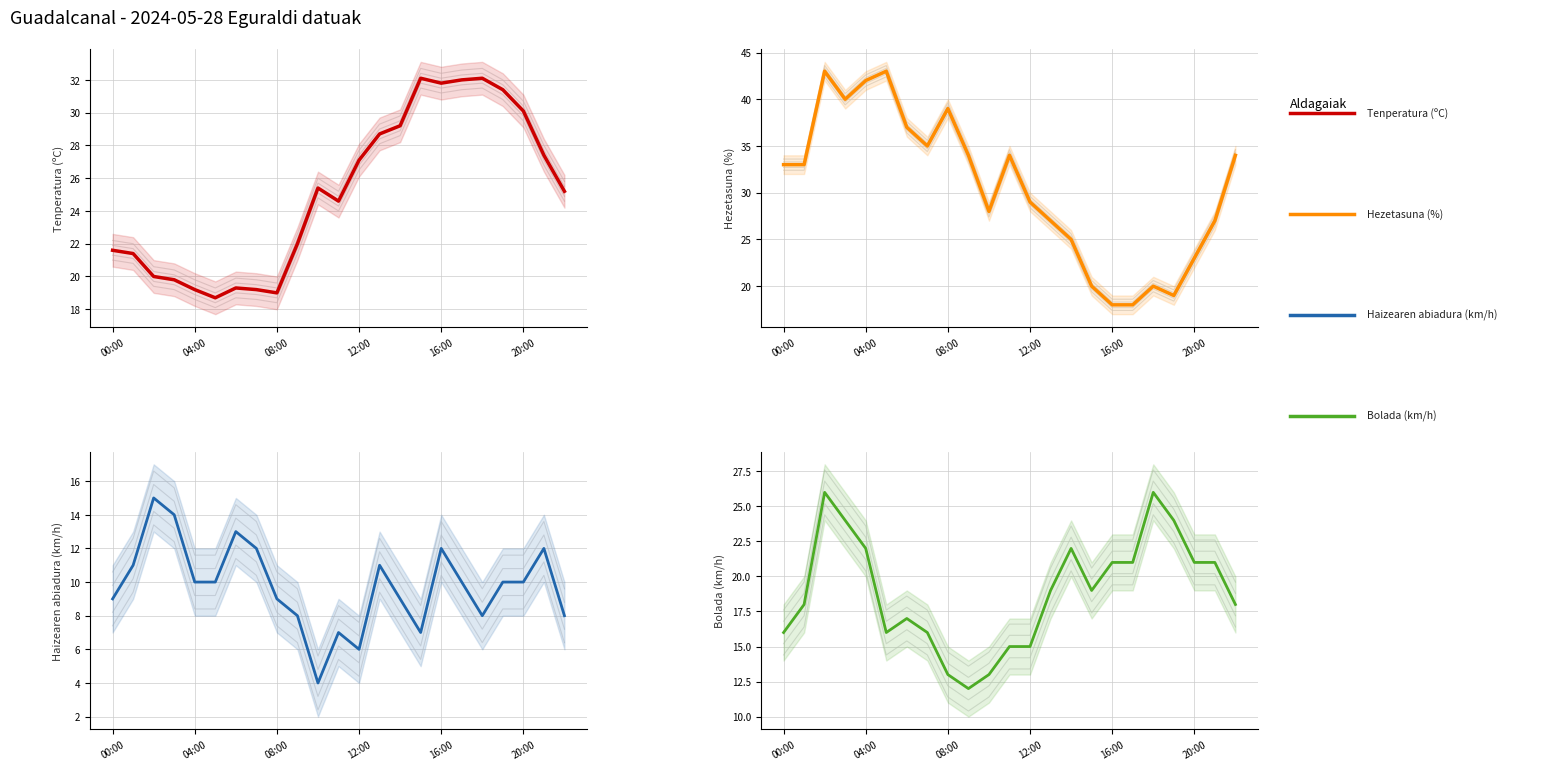

Reading left to right, extract all data points from this chart.

Tenperatura (ºC): 21.6	21.4	20.0	19.8	19.2	18.7	19.3	19.2	19.0	22.0	25.4	24.6	27.1	28.7	29.2	32.1	31.8	32.0	32.1	31.4	30.1	27.4	25.2
Hezetasuna (%): 33.0	33.0	43.0	40.0	42.0	43.0	37.0	35.0	39.0	34.0	28.0	34.0	29.0	27.0	25.0	20.0	18.0	18.0	20.0	19.0	23.0	27.0	34.0
Haizearen abiadura (km/h): 9.0	11.0	15.0	14.0	10.0	10.0	13.0	12.0	9.0	8.0	4.0	7.0	6.0	11.0	9.0	7.0	12.0	10.0	8.0	10.0	10.0	12.0	8.0
Bolada (km/h): 16.0	18.0	26.0	24.0	22.0	16.0	17.0	16.0	13.0	12.0	13.0	15.0	15.0	19.0	22.0	19.0	21.0	21.0	26.0	24.0	21.0	21.0	18.0